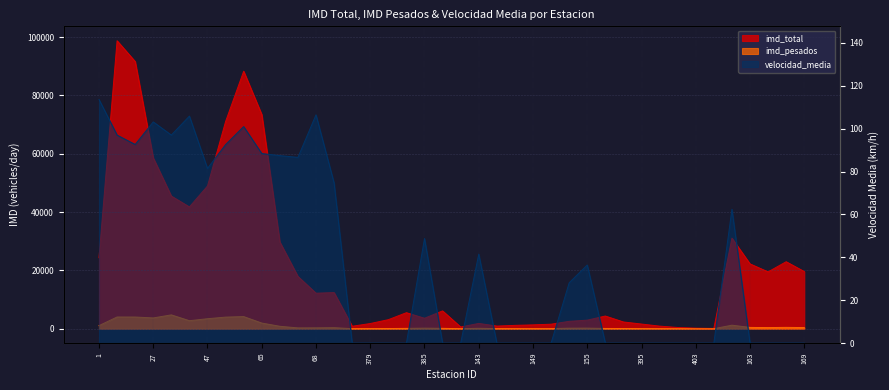

Which series has the widest spread of values?

imd_total